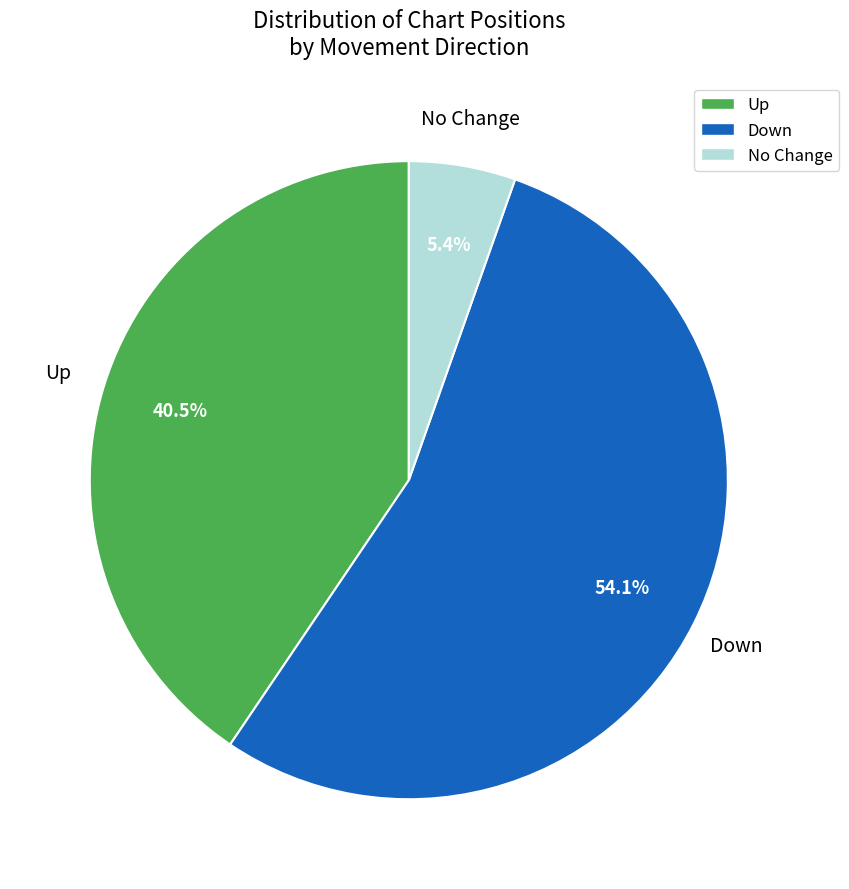

Does any single category account for the majority?

Yes